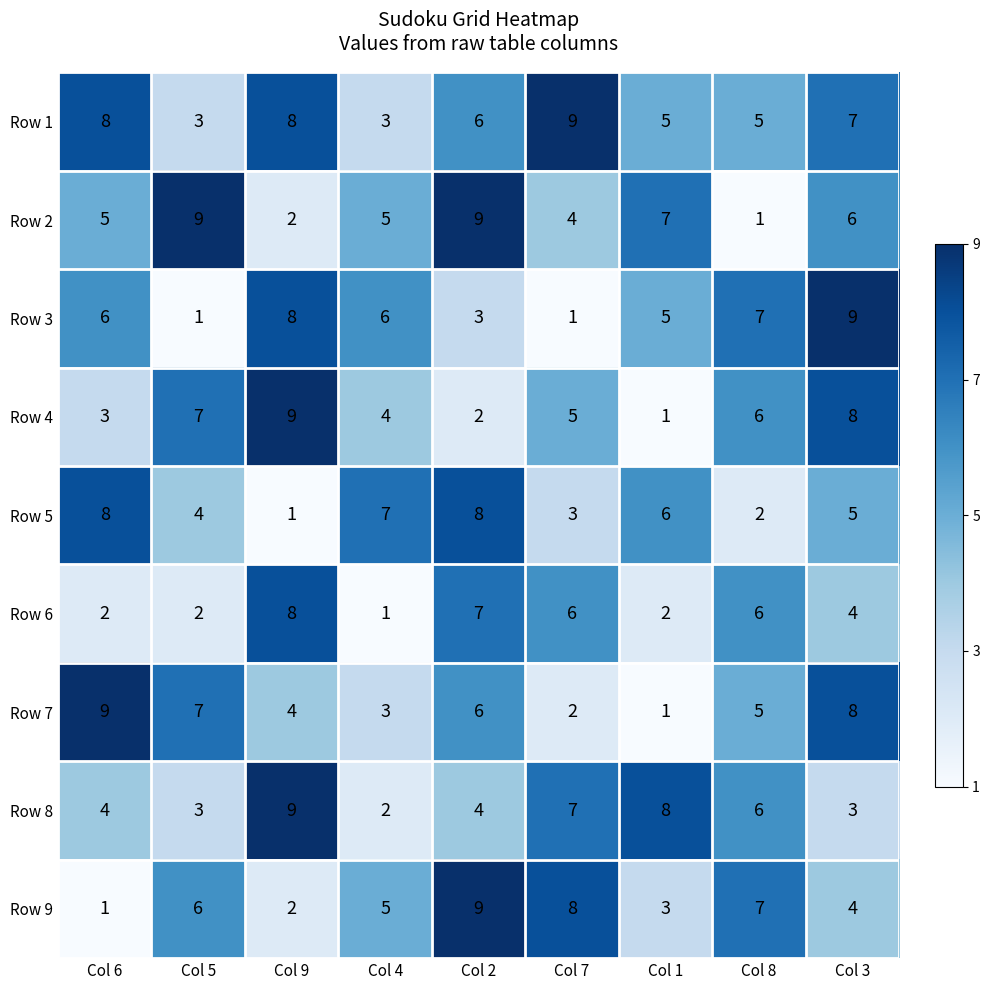

Rank the series at Col 7 from lowest to highest value.

Row 3, Row 7, Row 5, Row 2, Row 4, Row 6, Row 8, Row 9, Row 1